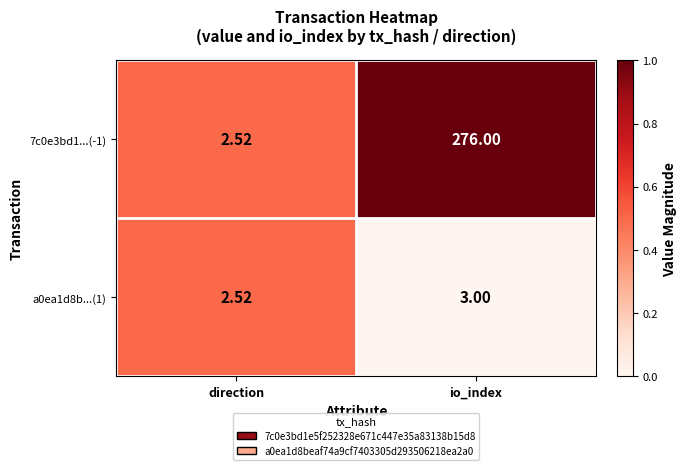

Is the value of 7c0e3bd1...(-1) at io_index greater than the value of a0ea1d8b...(1) at direction?

Yes